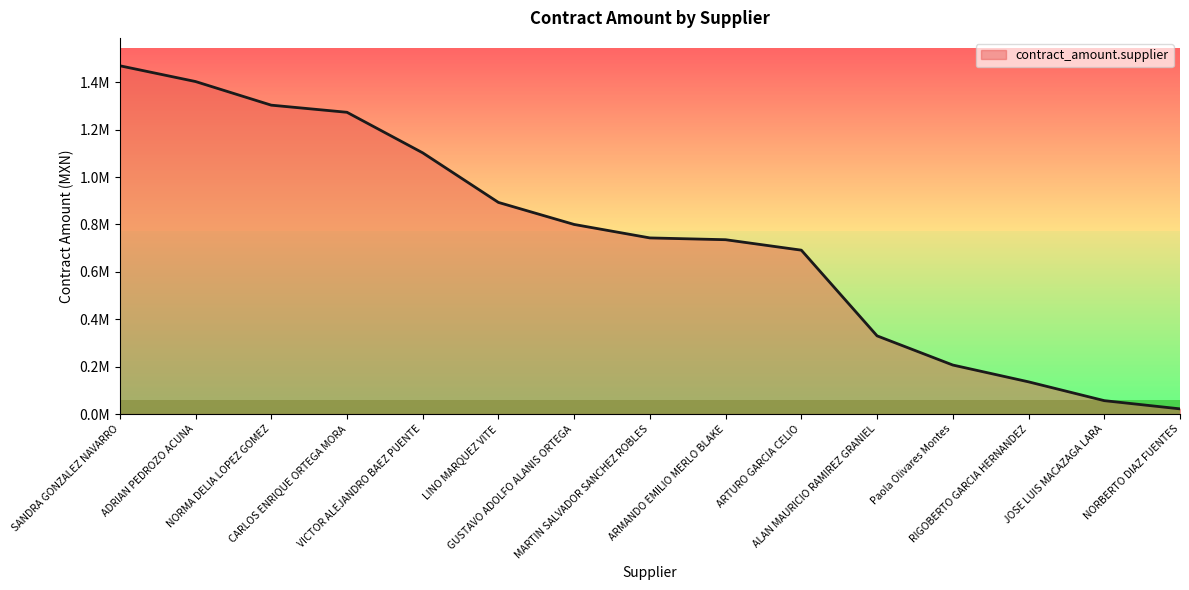

What is the label of the 2nd point from the left?

ADRIAN PEDROZO ACUNA